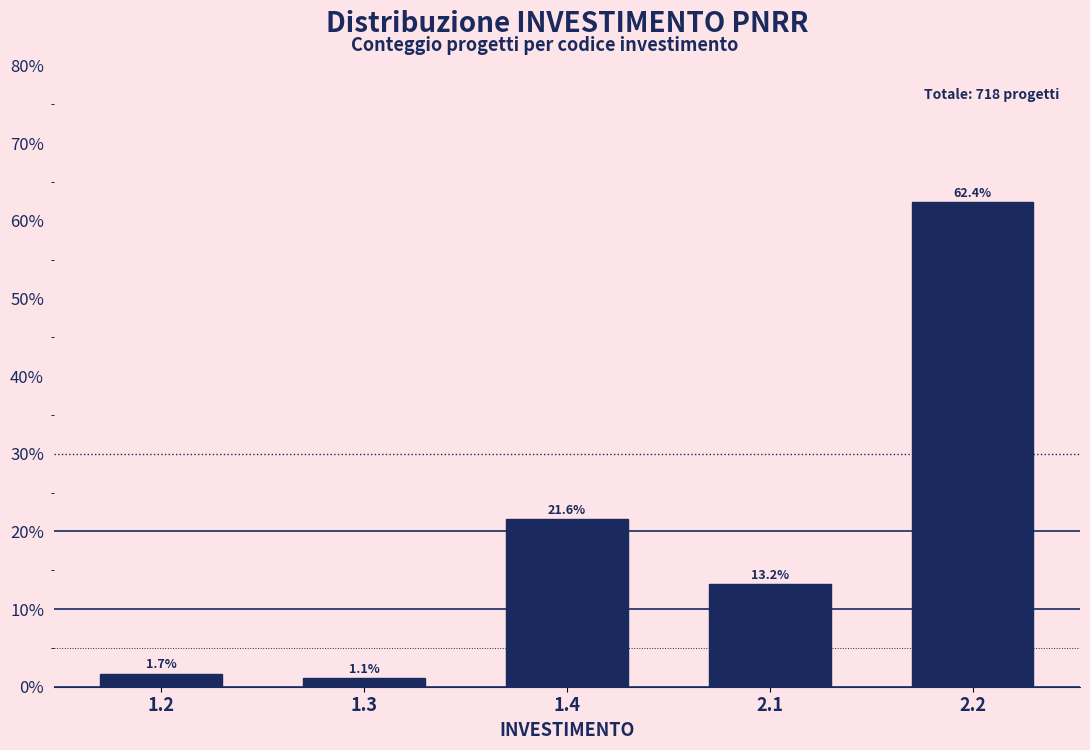

Reading left to right, list all the values displayed in this chart.

1.7	1.1	21.6	13.2	62.4